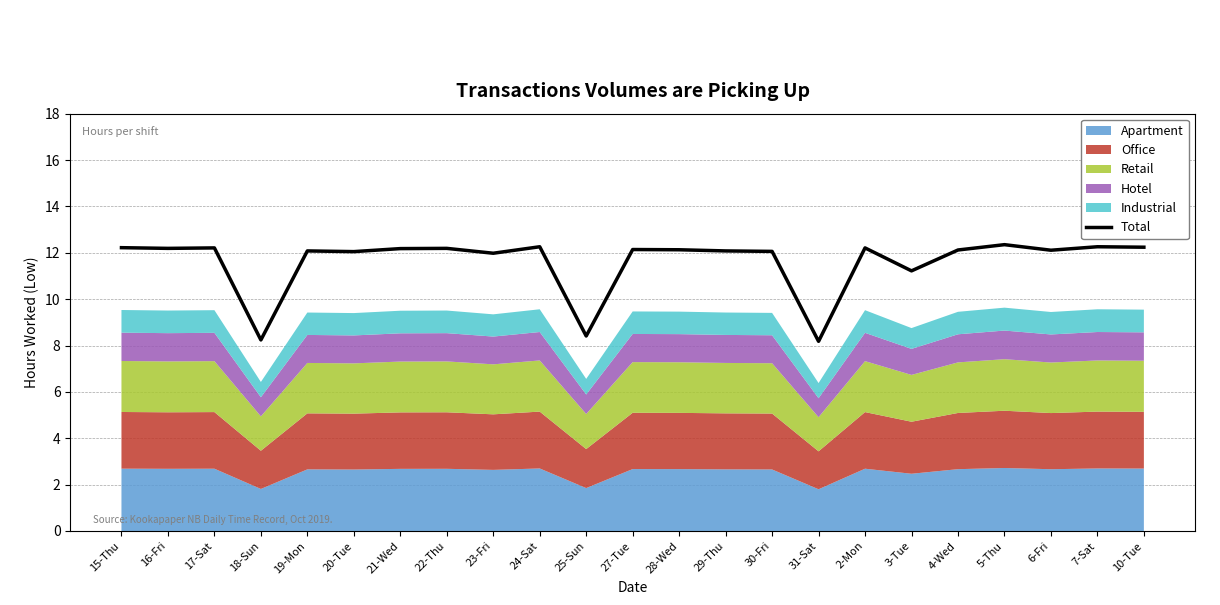

Reading left to right, list all the values displayed in this chart.

15-Thu=12.2	16-Fri=12.2	17-Sat=12.2	18-Sun=8.2	19-Mon=12.1	20-Tue=12.1	21-Wed=12.2	22-Thu=12.2	23-Fri=12.0	24-Sat=12.3	25-Sun=8.4	27-Tue=12.1	28-Wed=12.1	29-Thu=12.1	30-Fri=12.1	31-Sat=8.2	2-Mon=12.2	3-Tue=11.2	4-Wed=12.1	5-Thu=12.3	6-Fri=12.1	7-Sat=12.3	10-Tue=12.2